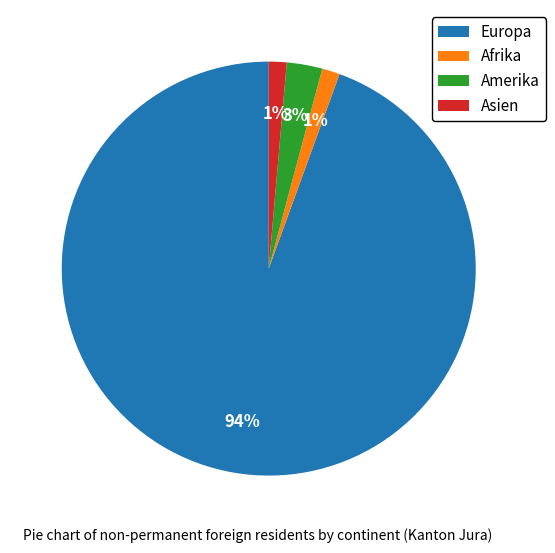

Combined, do Asien and Amerika account for over 50%?

No